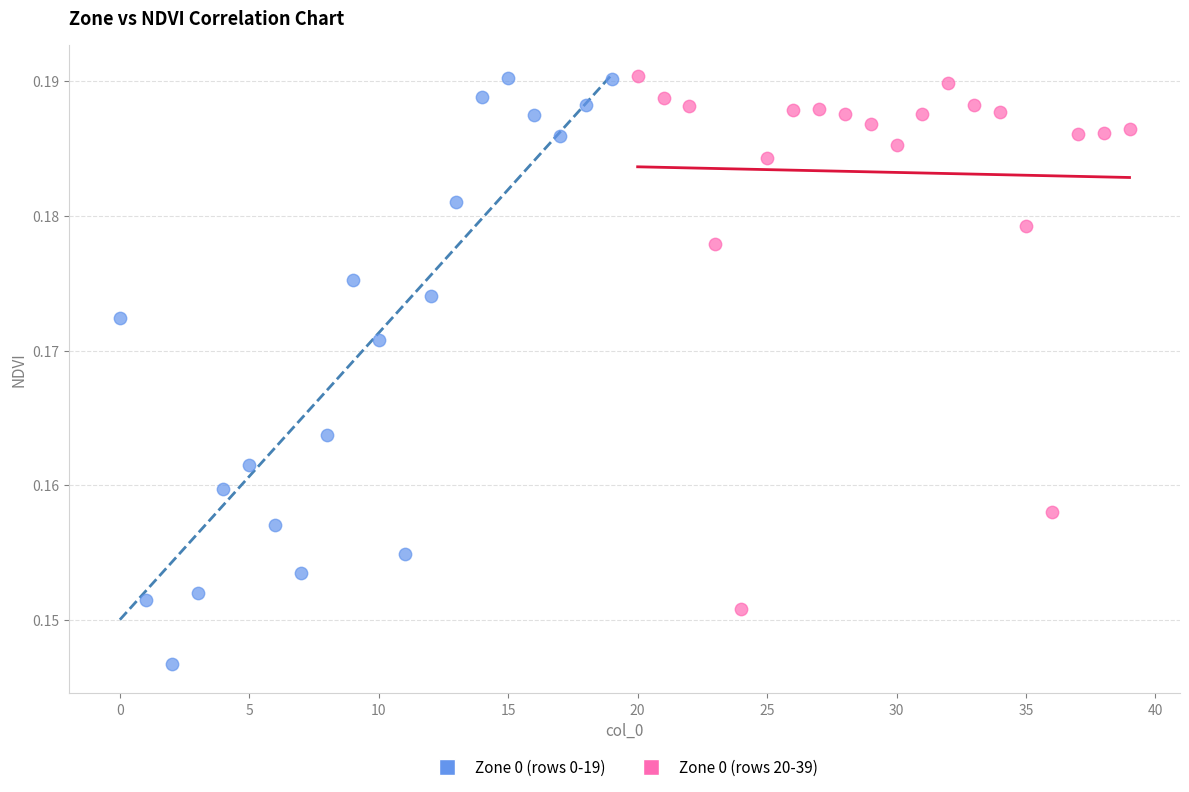

Which series has the largest Y range (max minus min)?

Zone 0 (rows 0-19)